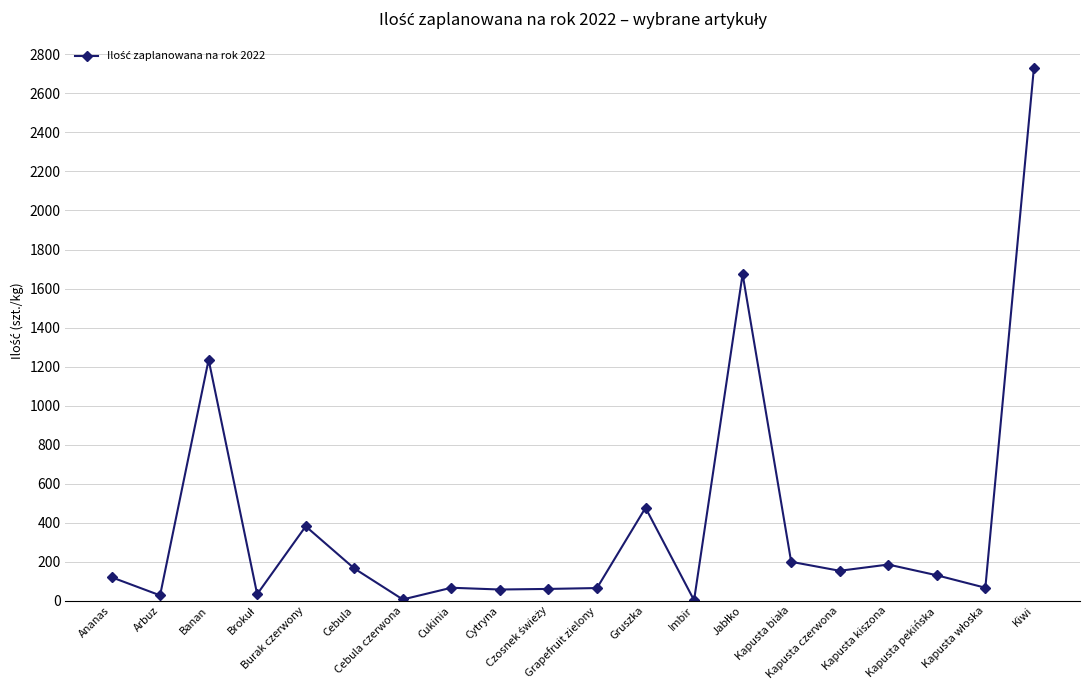

What is the value of the 3rd point from the left?

1235.0